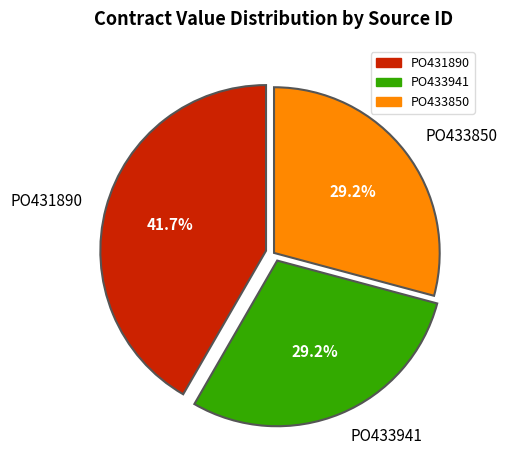

Does PO433941 represent more than half of the total?

No